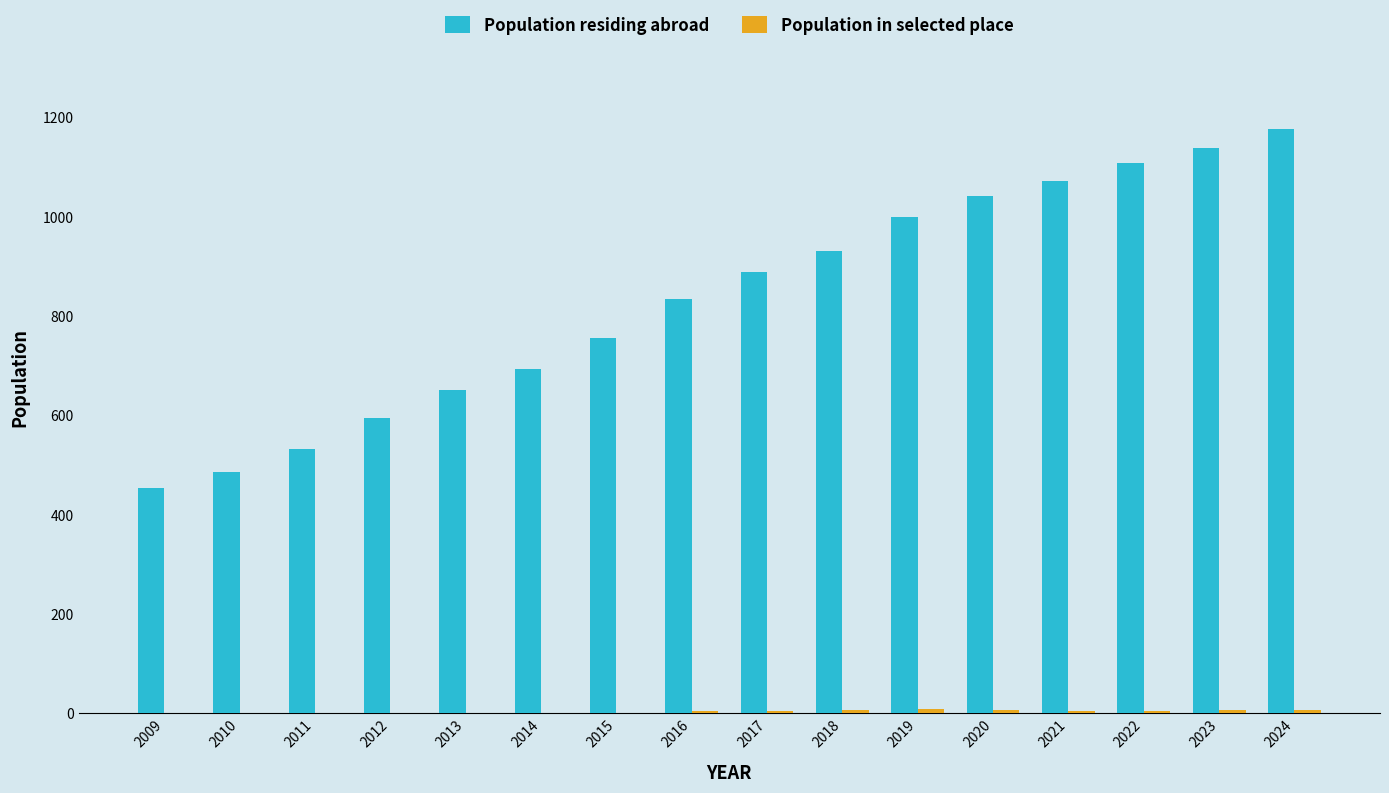

Does the chart contain stacked bars?

No